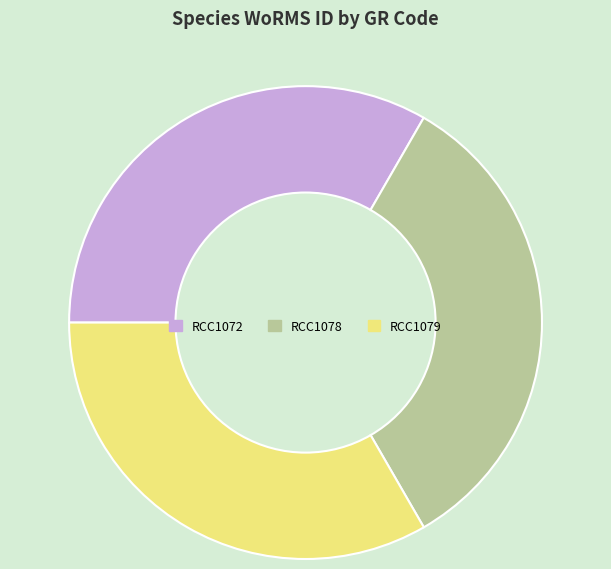

Do RCC1078 and RCC1079 together represent more than half of the pie?

Yes